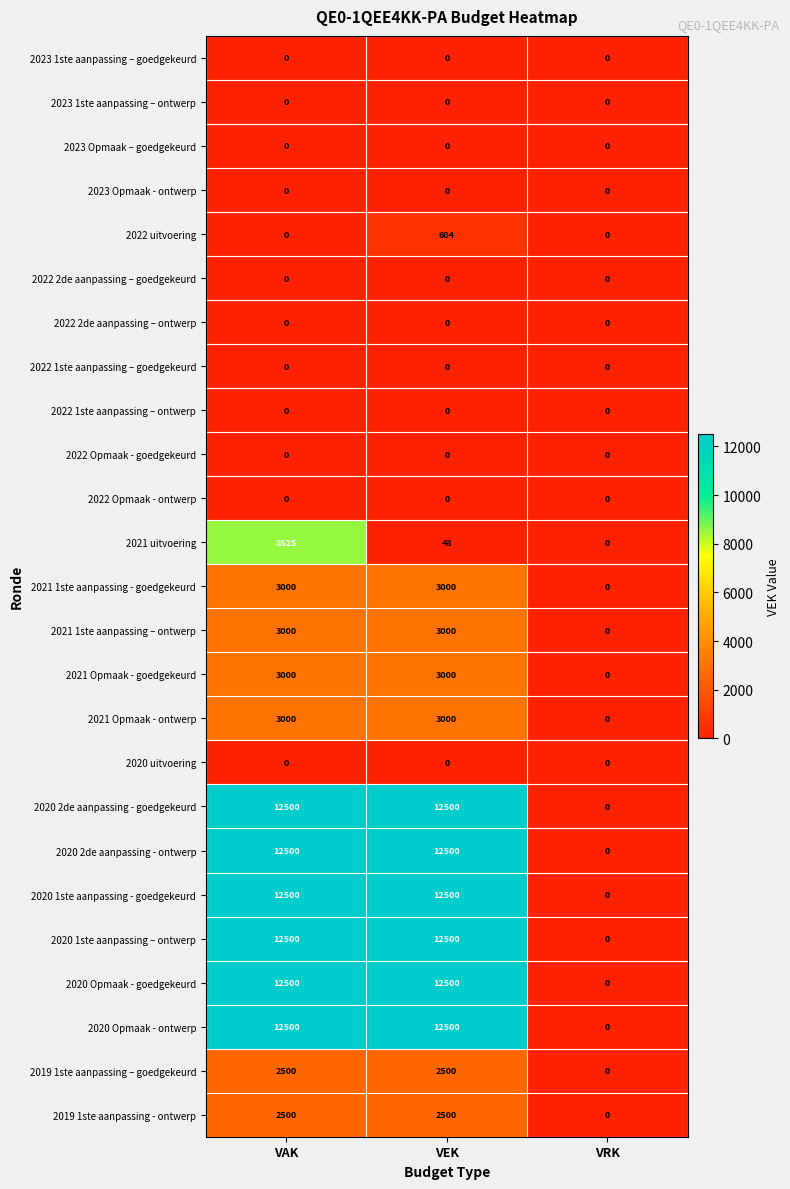

True or false: 2020 2de aanpassing - goedgekeurd has a value of 12500 at VAK.

True